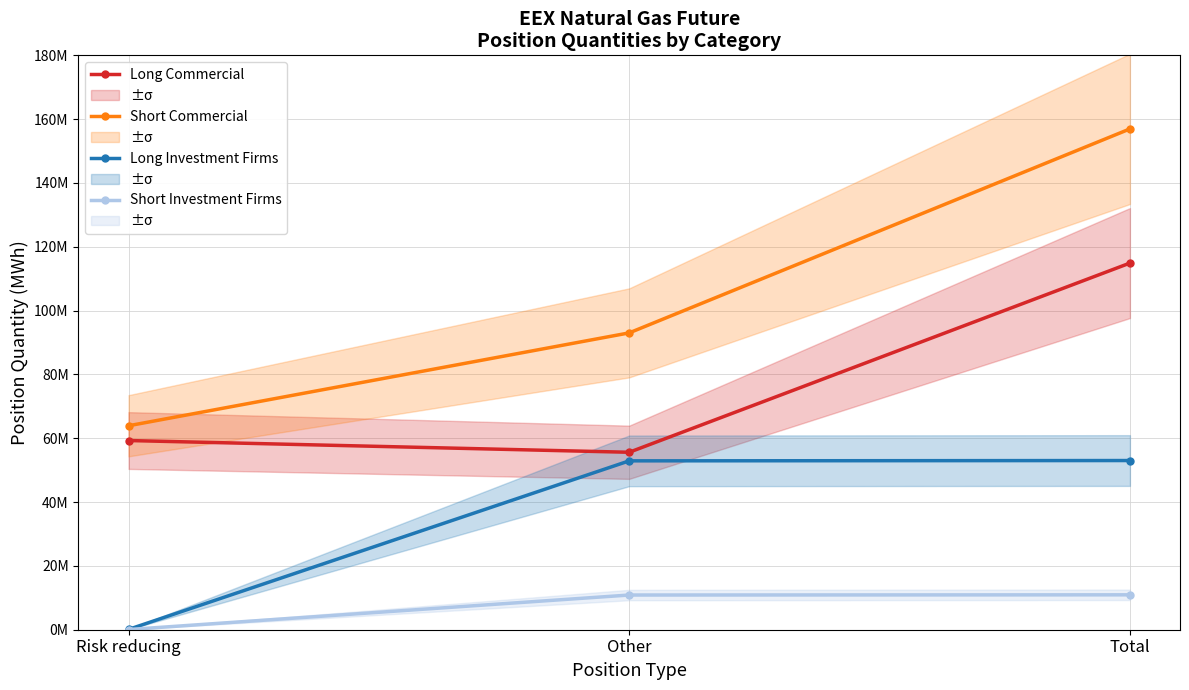

Which series has the largest range (max minus min)?

Short Commercial